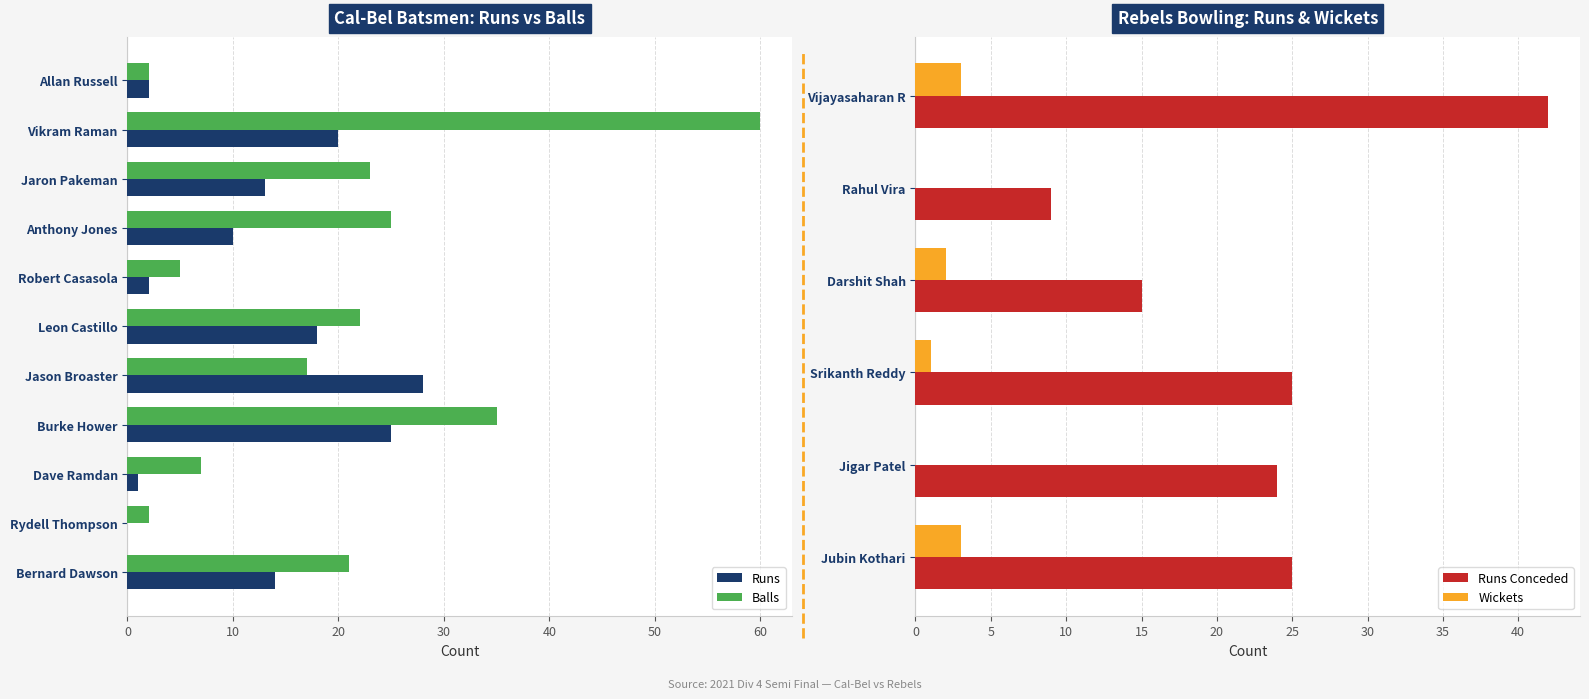

What is the difference between the highest and lowest values at Bernard Dawson?

7